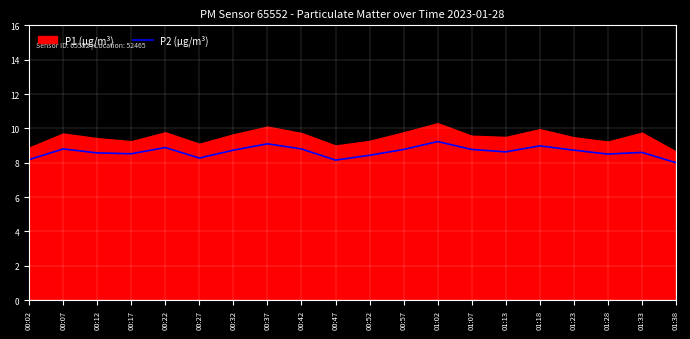

What is the change in value from 00:07 to 00:27?

-0.5